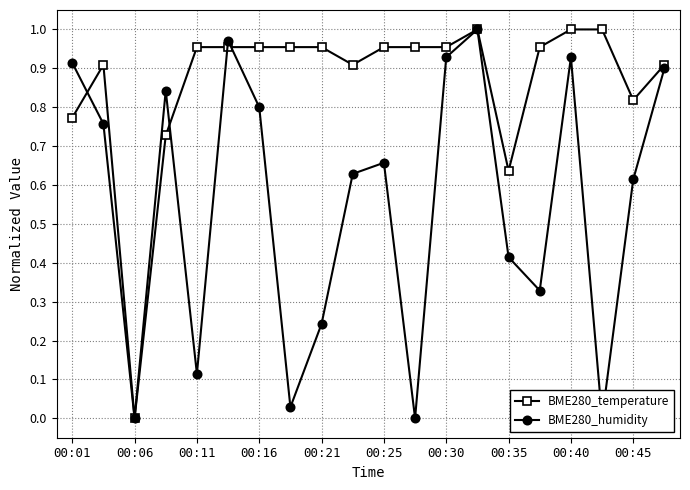

True or false: BME280_humidity has more than 1 points higher than both neighbors.

True